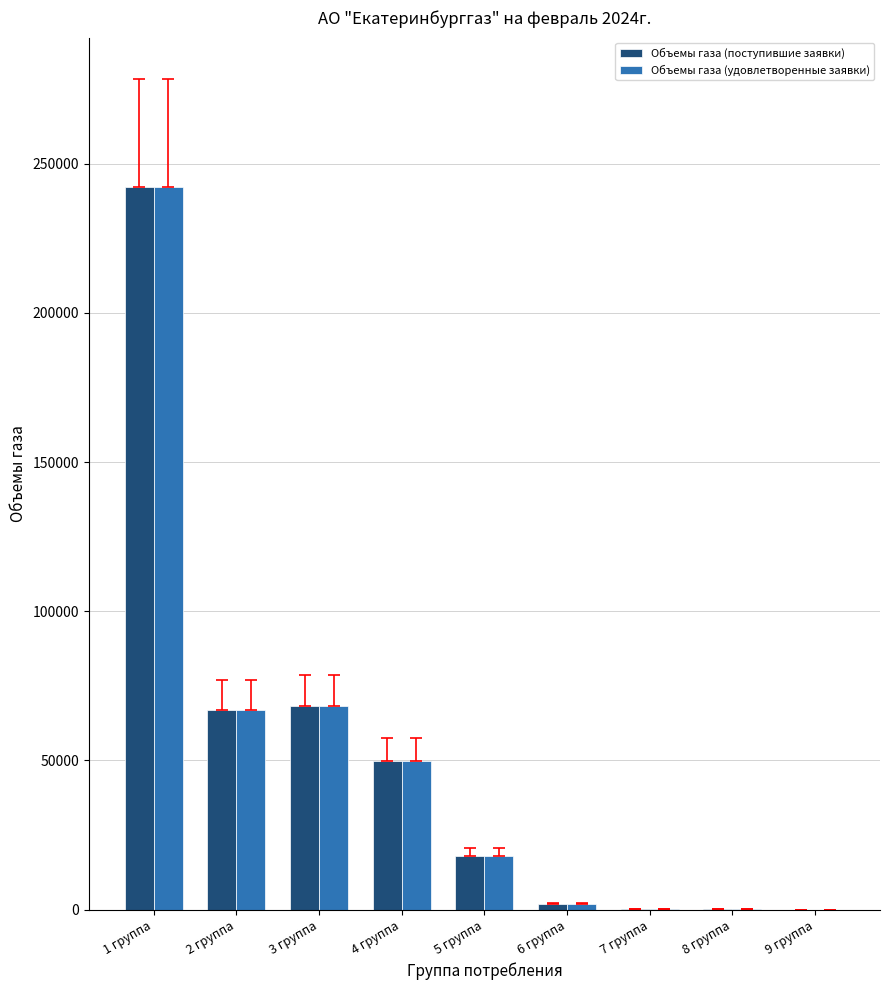

What is the total value across all series at 1 группа?

484000.0